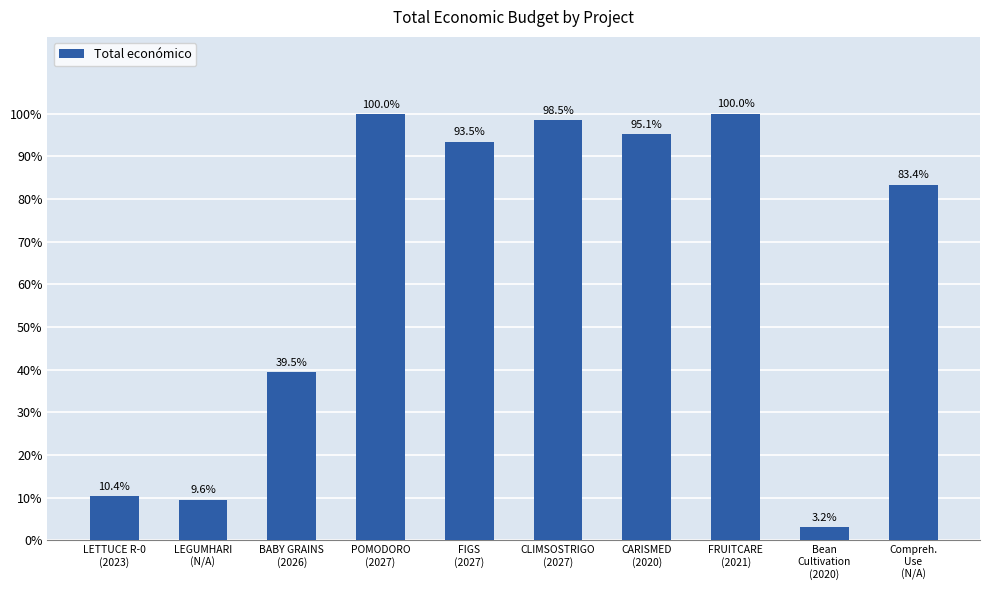

The chart shows a value of 209668 at FRUITCARE
(2021). True or false?

False